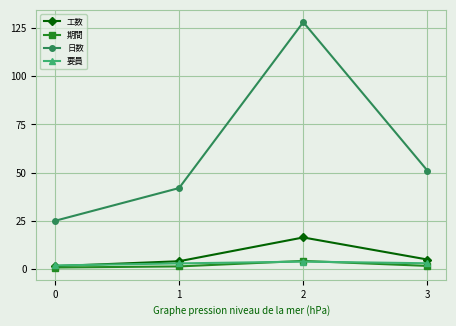

What is the maximum value for 工数?

16.4